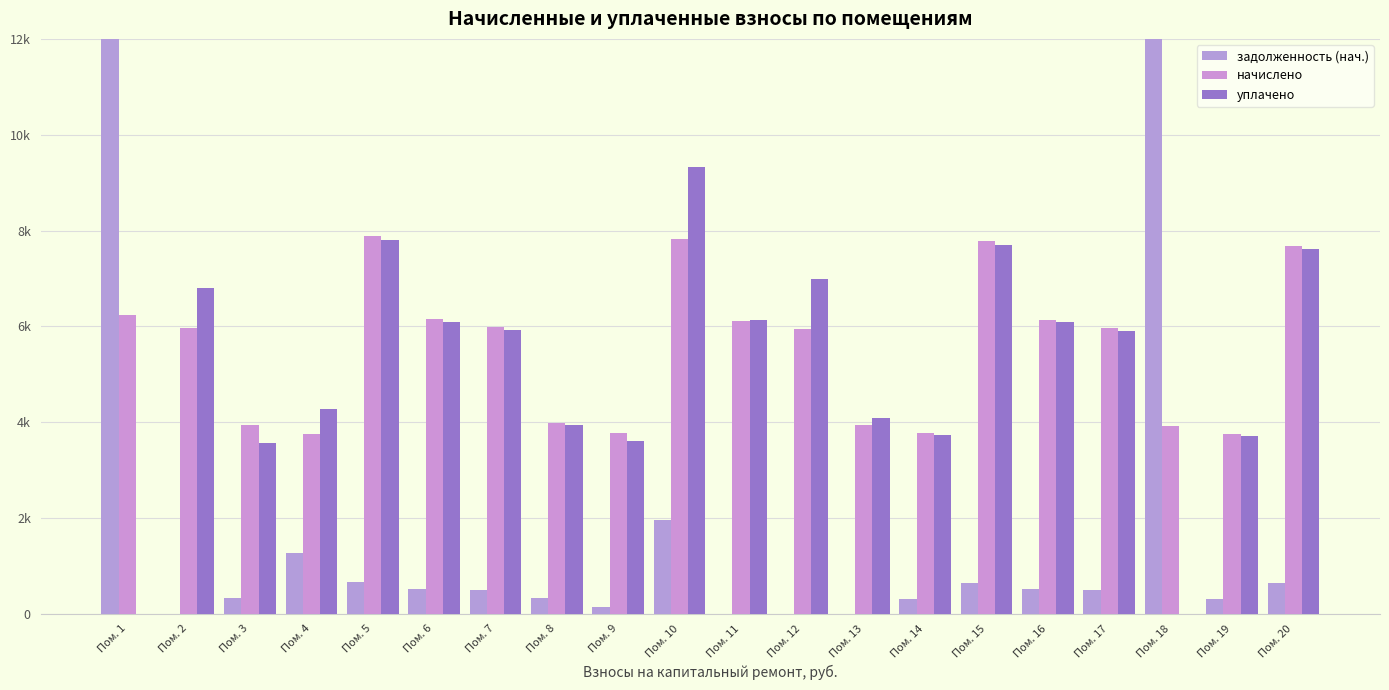

Reading left to right, transcribe all the data shown in this chart.

задолженность (нач.): 71581.2	0.0	331.4	1272.2	656.6	512.8	498.8	331.6	146.4	1967.4	0.0	0.0	0.0	313.8	648.2	511.8	496.9	15070.5	312.9	639.8
начислено: 6231.6	5973.8	3934.0	3754.7	7879.2	6153.2	5985.1	3978.8	3765.8	7823.2	6108.4	5951.4	3945.2	3765.8	7778.4	6142.0	5962.7	3911.6	3754.7	7677.5
уплачено: 0.0	6802.3	3570.7	4279.0	7808.2	6097.8	5931.2	3943.0	3598.8	9327.0	6125.0	6983.6	4082.8	3731.9	7708.3	6086.6	5908.9	0.0	3720.8	7608.3